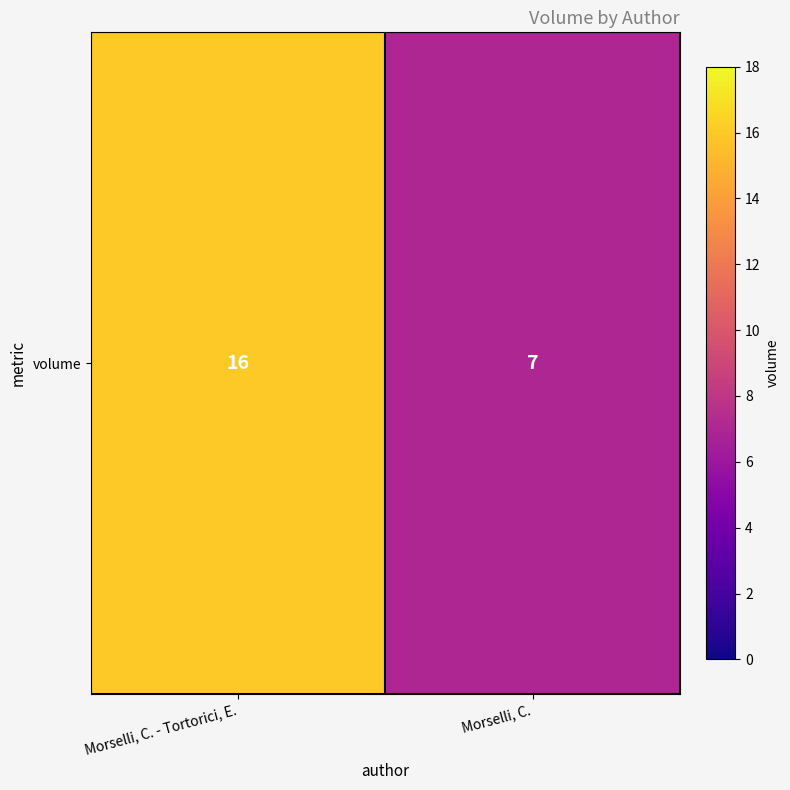

Which has a higher value, Morselli, C. or Morselli, C. - Tortorici, E.?

Morselli, C. - Tortorici, E.